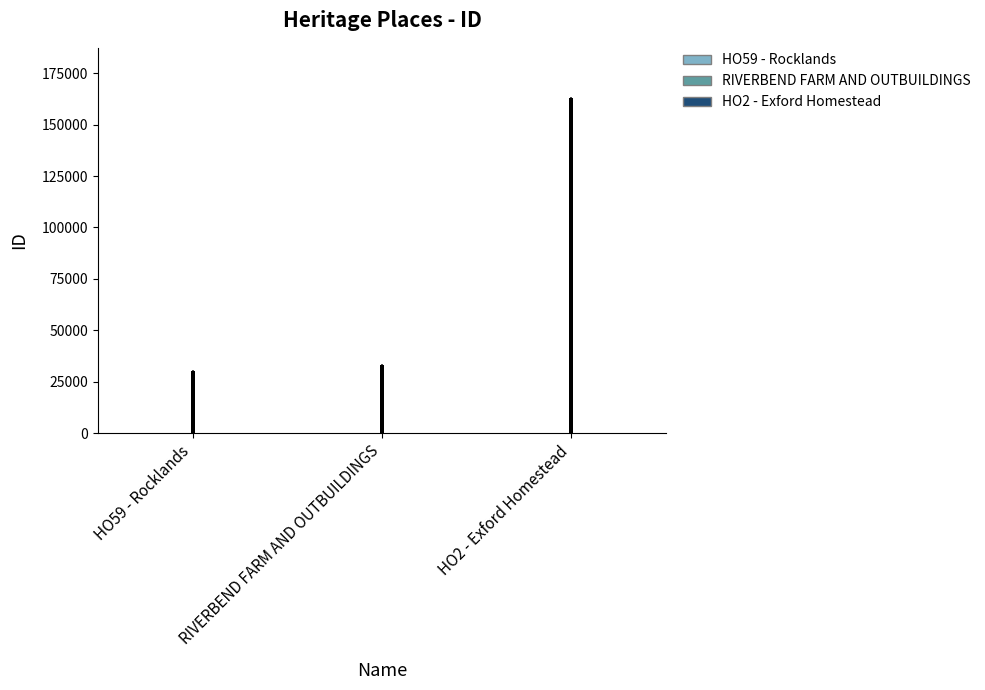

Rank the categories by value from highest to lowest.

HO2 - Exford Homestead, RIVERBEND FARM AND OUTBUILDINGS, HO59 - Rocklands